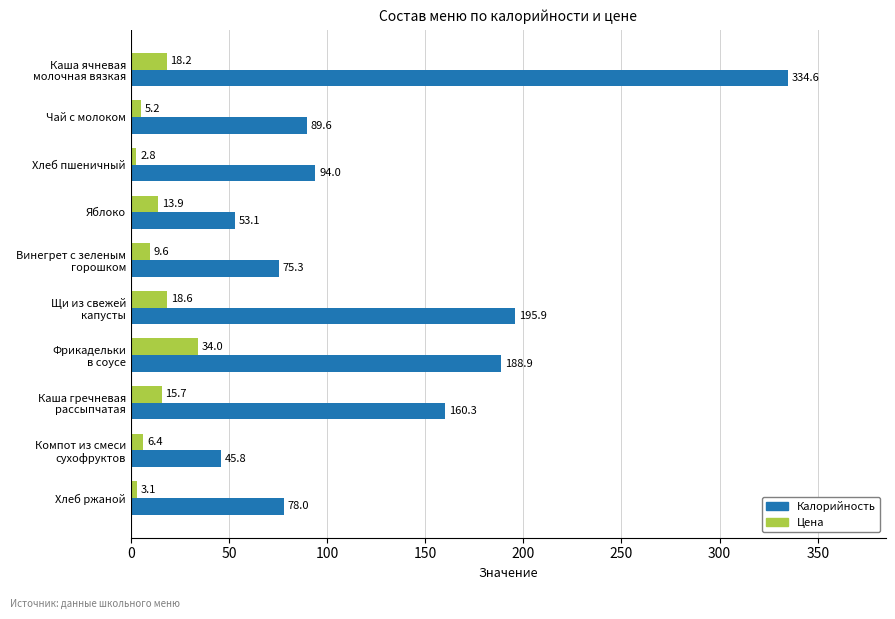

What is the difference between the highest and lowest values at Яблоко?

39.2